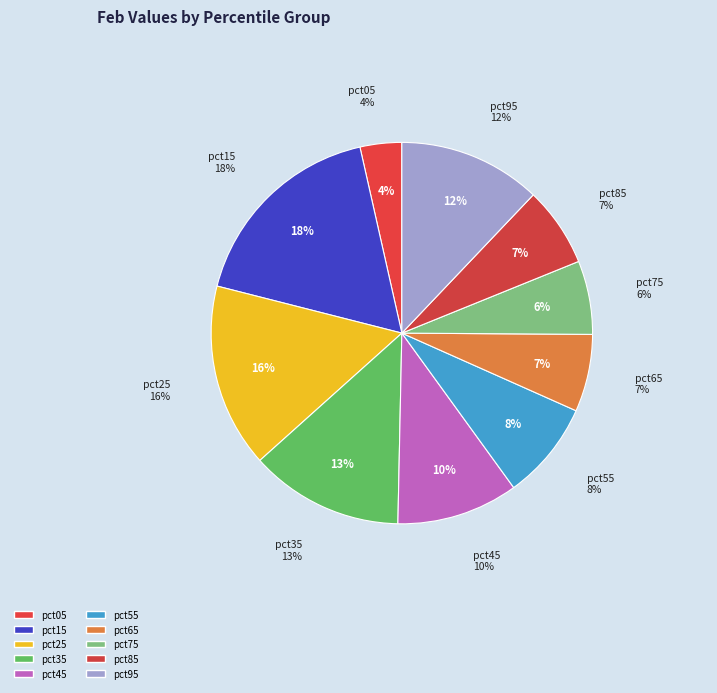

Rank the categories by value from highest to lowest.

pct15, pct25, pct35, pct95, pct45, pct55, pct85, pct65, pct75, pct05